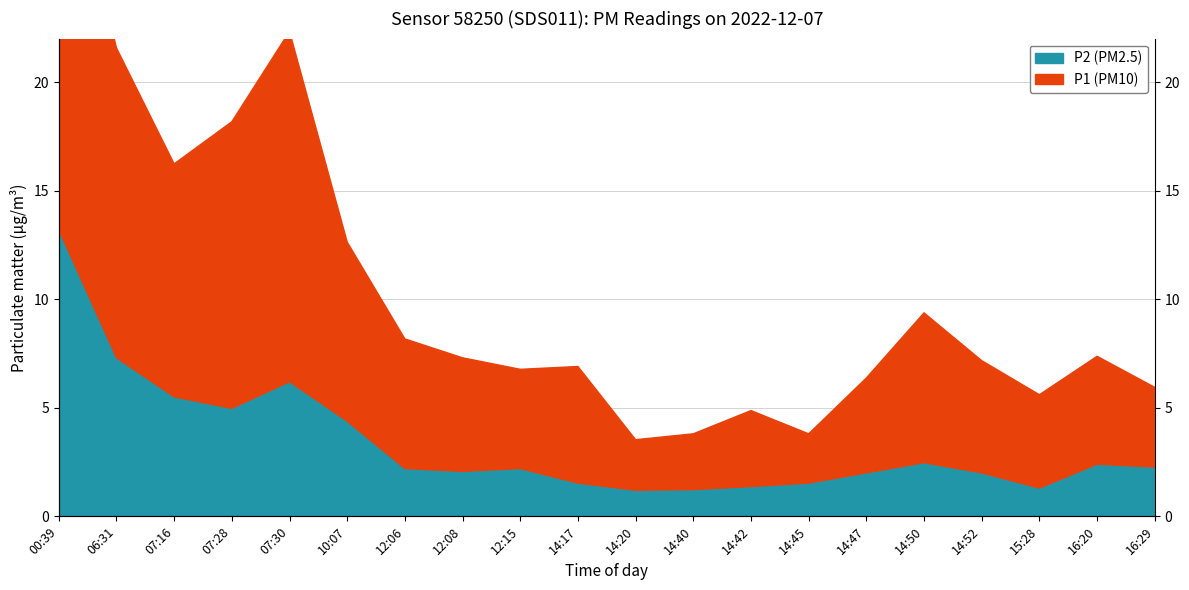

Reading left to right, what are all the values shown in this chart?

P1: 00:39=32.7	06:31=21.6	07:16=16.2	07:28=18.2	07:30=22.3	10:07=12.6	12:06=8.2	12:08=7.3	12:15=6.8	14:17=6.9	14:20=3.5	14:40=3.8	14:42=4.9	14:45=3.8	14:47=6.4	14:50=9.4	14:52=7.2	15:28=5.6	16:20=7.4	16:29=5.9
P2: 00:39=13.2	06:31=7.3	07:16=5.5	07:28=5.0	07:30=6.2	10:07=4.4	12:06=2.2	12:08=2.1	12:15=2.2	14:17=1.5	14:20=1.2	14:40=1.2	14:42=1.4	14:45=1.5	14:47=2.0	14:50=2.5	14:52=2.0	15:28=1.3	16:20=2.4	16:29=2.3